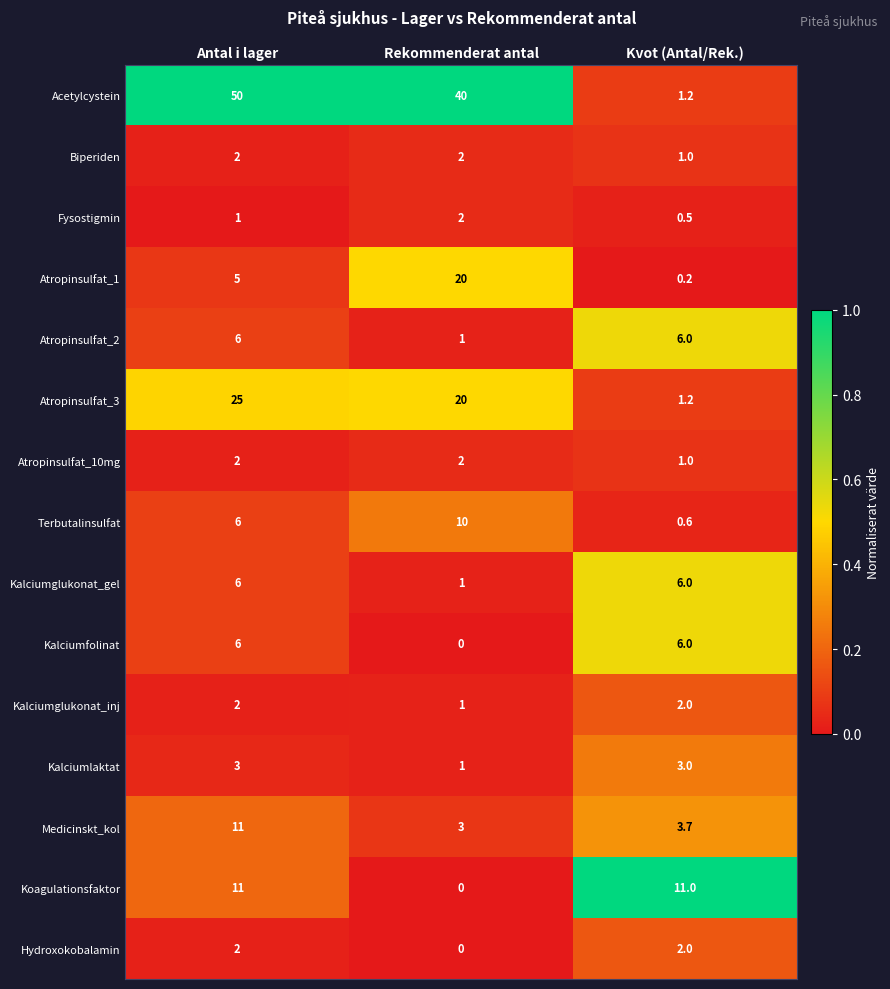

At how many categories does at least one series exceed 0?

3